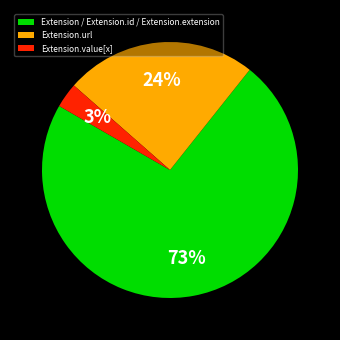

Do Extension / Extension.id / Extension.extension and Extension.value[x] together represent more than half of the pie?

Yes